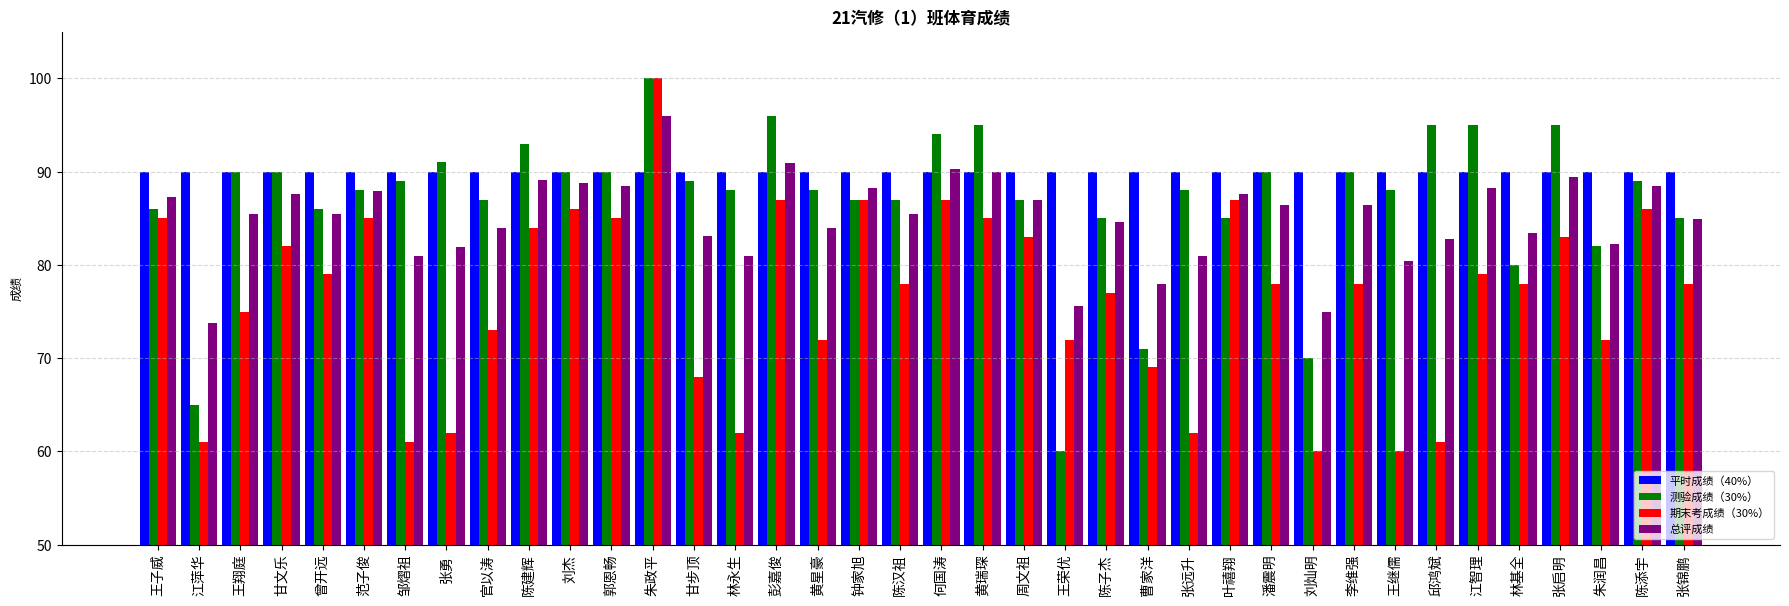

What is the sum of all 平时成绩（40%） values?

3420.0